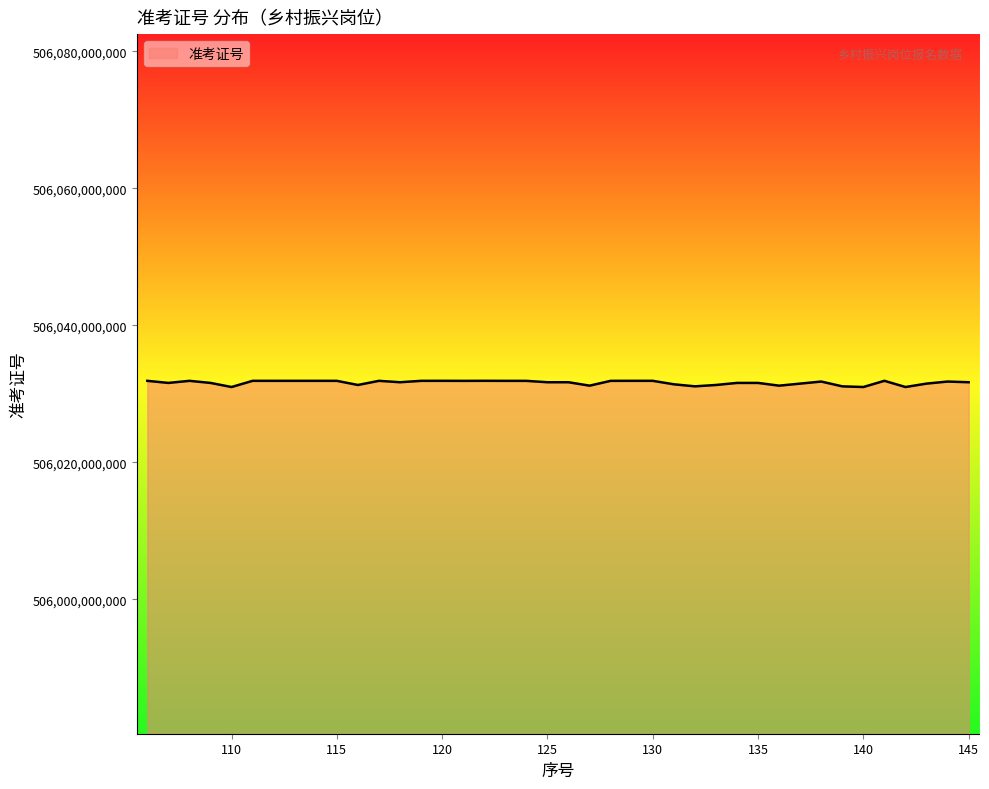

What is the smallest value displayed?

506031002117